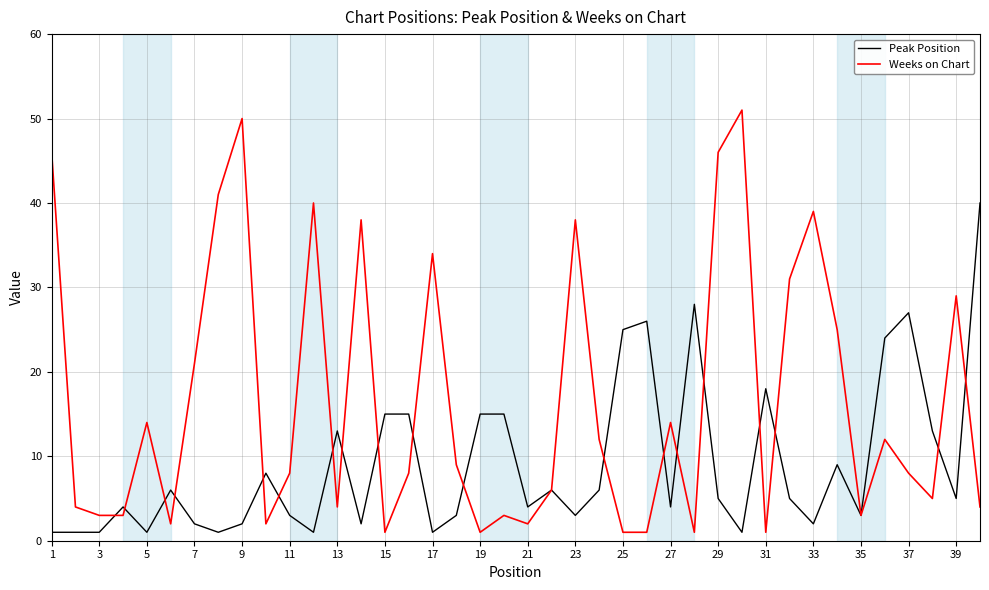

Which series has the widest spread of values?

Weeks on Chart